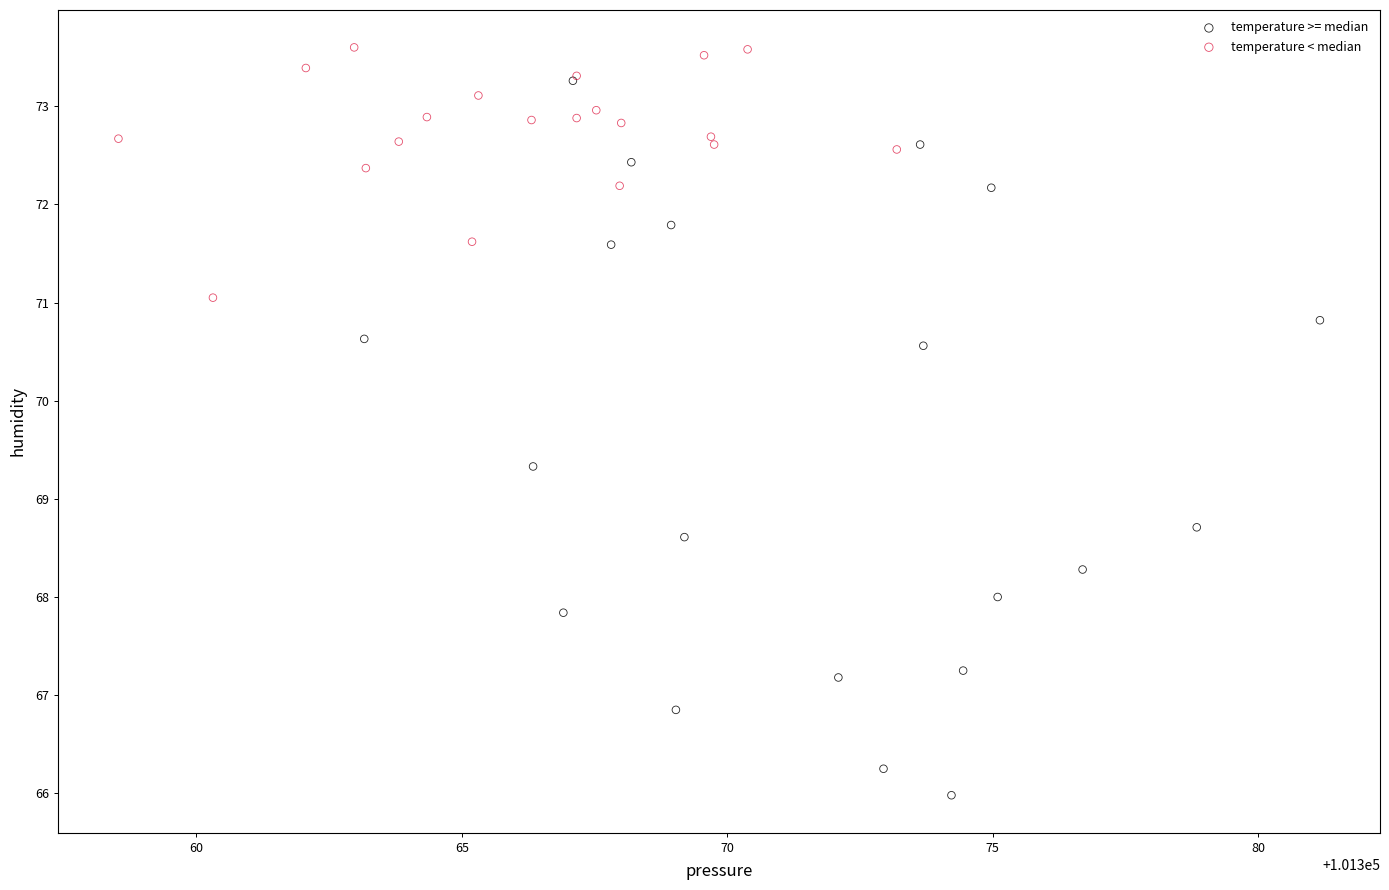

Which series reaches the minimum Y coordinate?

temperature >= median